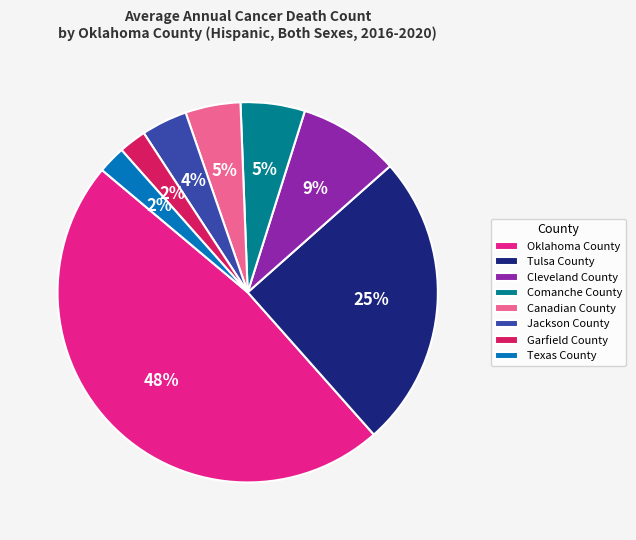

Which slice is the largest?

Oklahoma County